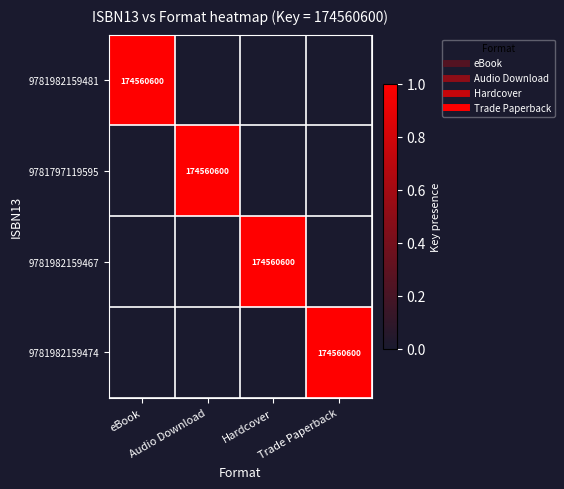

Is the value of 9781982159481 at Audio Download greater than the value of 9781982159467 at Trade Paperback?

No